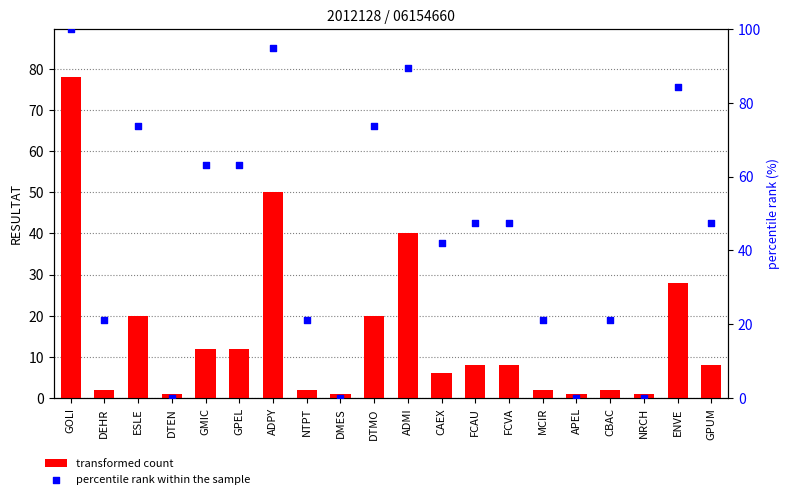

At which category is the sum across all series the highest?

GOLI